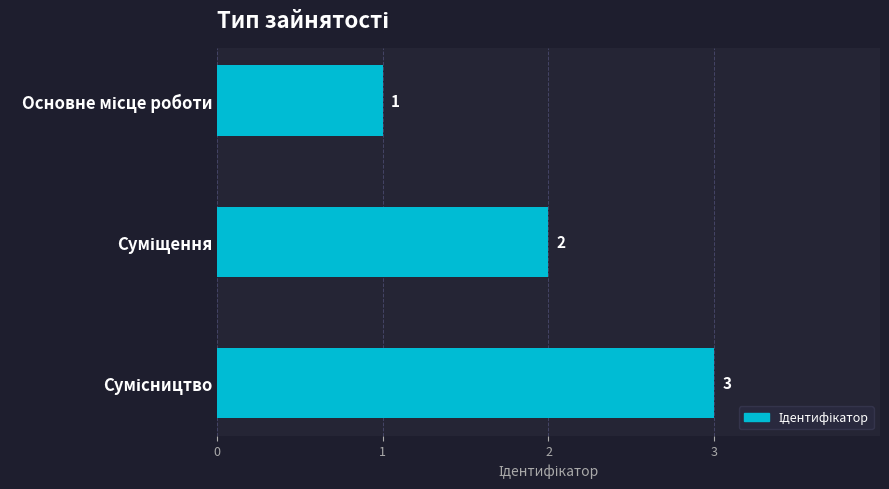

What is the value of the 1st bar from the top?

1